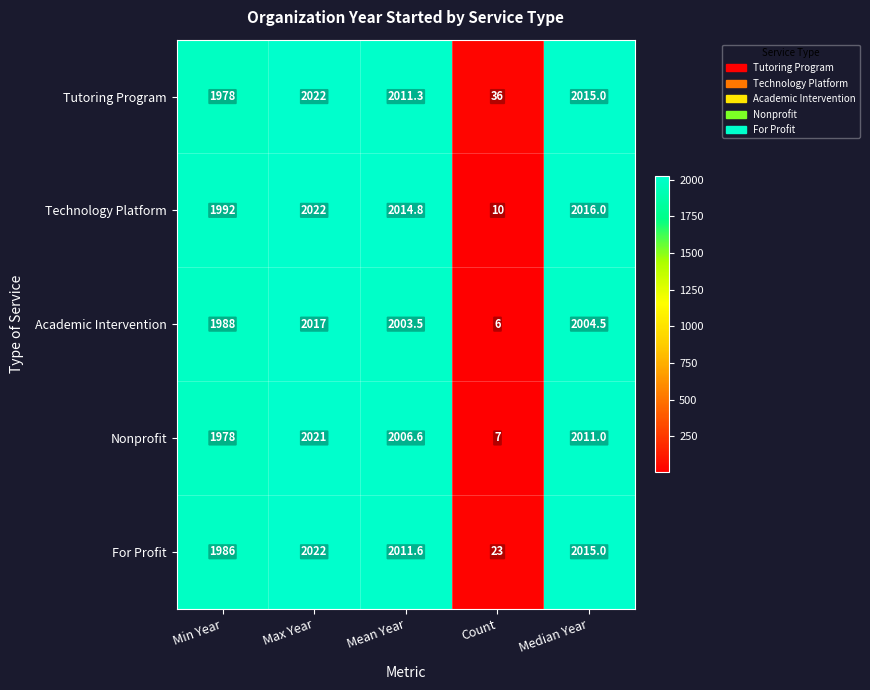

The Tutoring Program series shows 1211.5 at Max Year. True or false?

False